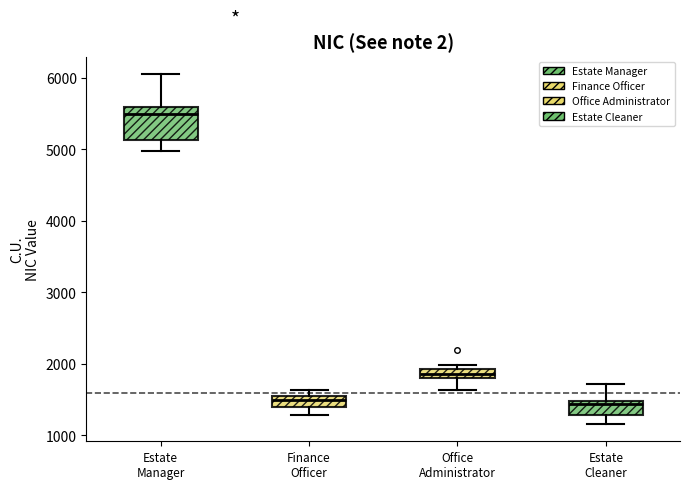

Which box's median line is the highest?

Estate Manager